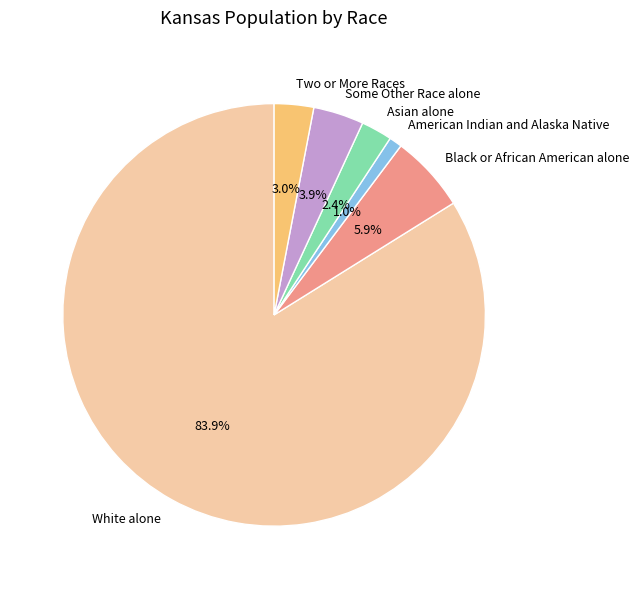

Is it true that White alone is 84% of the pie?

True